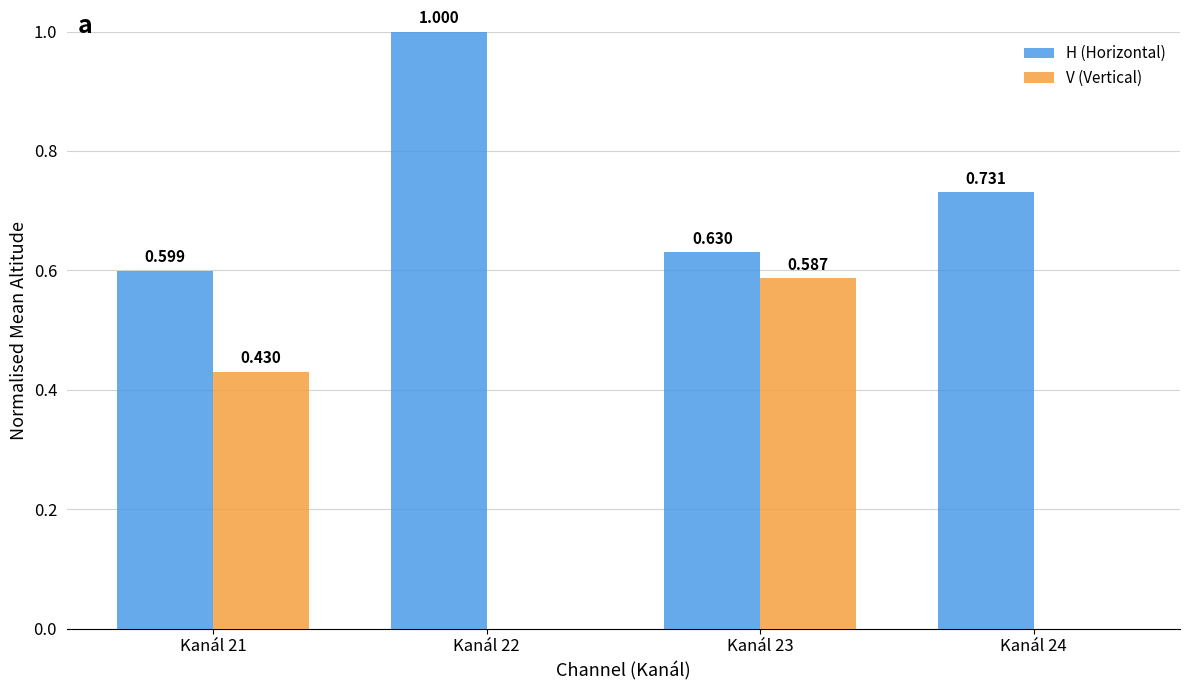

Count the V (Vertical) values in the range 0 to 1.

4